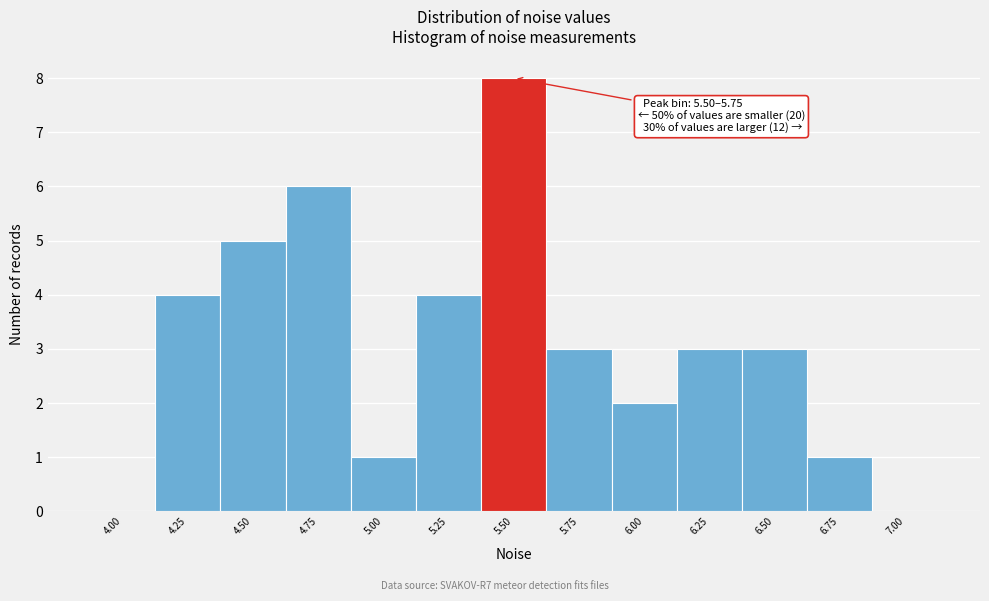

Reading left to right, extract all data points from this chart.

4.00=0	4.25=4	4.50=5	4.75=6	5.00=1	5.25=4	5.50=8	5.75=3	6.00=2	6.25=3	6.50=3	6.75=1	7.00=0